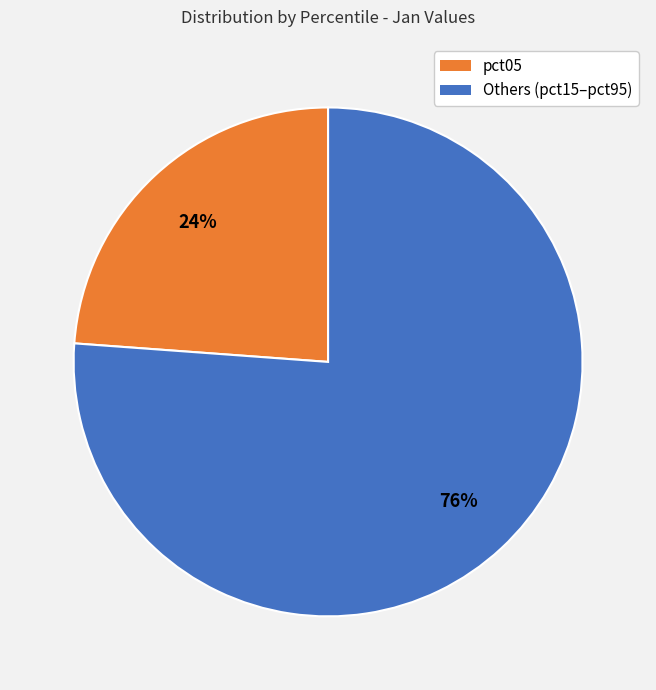

Rank the categories by value from highest to lowest.

Others (pct15–pct95), pct05